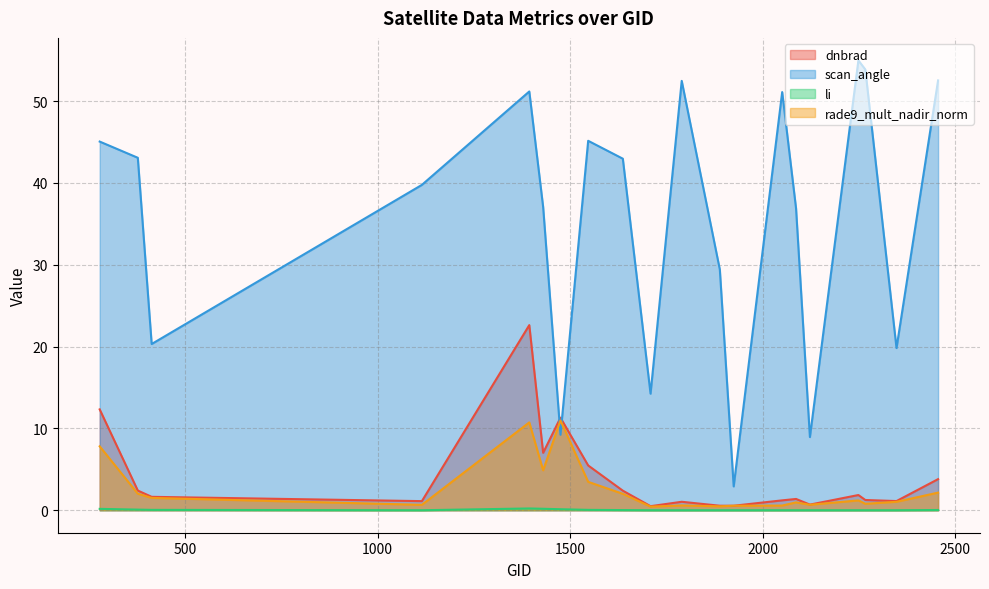

Reading left to right, what are all the values shown in this chart?

dnbrad: 278=12.3	377=2.4	413=1.6	1115=1.1	1394=22.6	1430=7.0	1475=11.3	1547=5.5	1637=2.4	1709=0.5	1790=1.0	1889=0.6	1925=0.5	2051=1.2	2087=1.4	2123=0.7	2249=1.9	2267=1.2	2348=1.1	2456=3.8
scan_angle: 278=45.1	377=43.1	413=20.3	1115=39.8	1394=51.2	1430=37.1	1475=9.2	1547=45.2	1637=43.0	1709=14.2	1790=52.5	1889=29.4	1925=2.9	2051=51.1	2087=36.9	2123=8.9	2249=55.0	2267=53.9	2348=19.8	2456=52.5
li: 278=0.2	377=0.1	413=0.0	1115=0.0	1394=0.2	1430=0.2	1475=0.1	1547=0.0	1637=0.0	1709=0.0	1790=0.0	1889=0.0	1925=0.0	2051=0.0	2087=0.0	2123=0.0	2249=0.0	2267=0.0	2348=0.0	2456=0.0
rade9_mult_nadir_norm: 278=7.8	377=2.0	413=1.5	1115=0.7	1394=10.7	1430=4.9	1475=11.0	1547=3.5	1637=2.0	1709=0.4	1790=0.6	1889=0.5	1925=0.5	2051=0.6	2087=1.0	2123=0.7	2249=1.2	2267=0.8	2348=1.0	2456=2.2